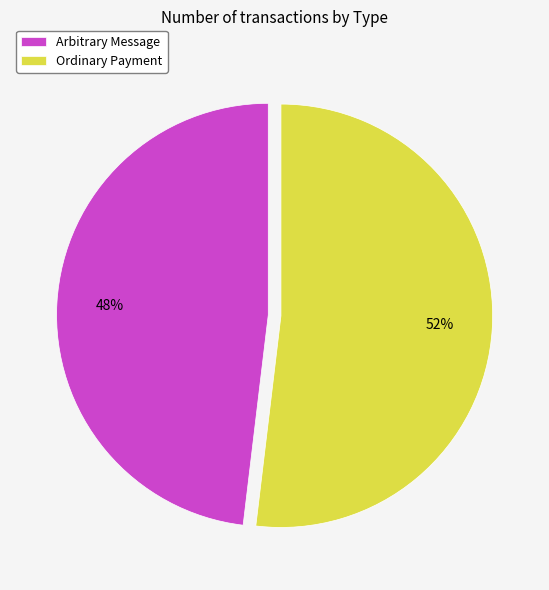

Approximately how many times larger is the value at Ordinary Payment compared to Arbitrary Message?

1.1